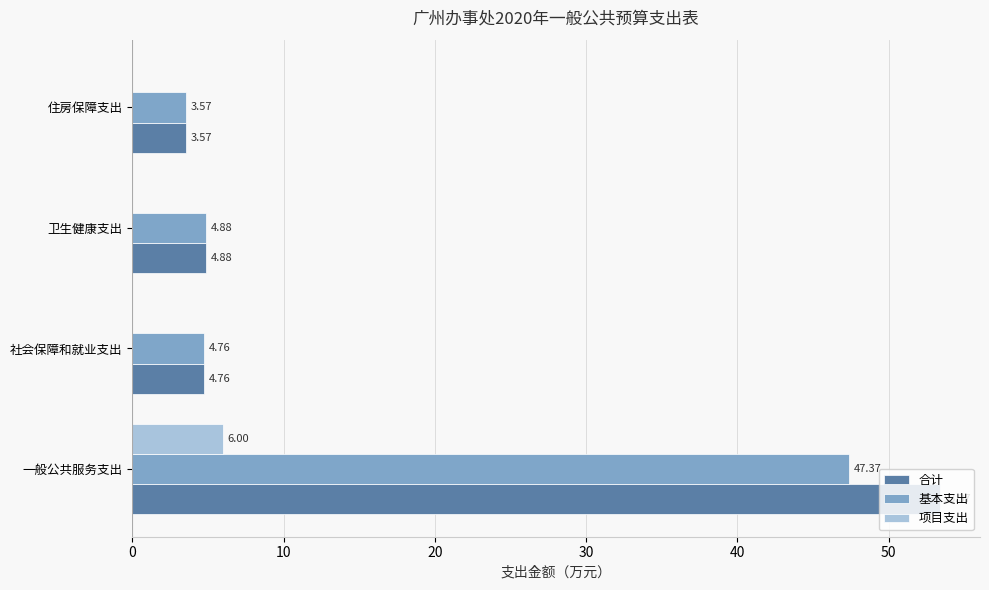

Which category has the highest value across all series?

一般公共服务支出